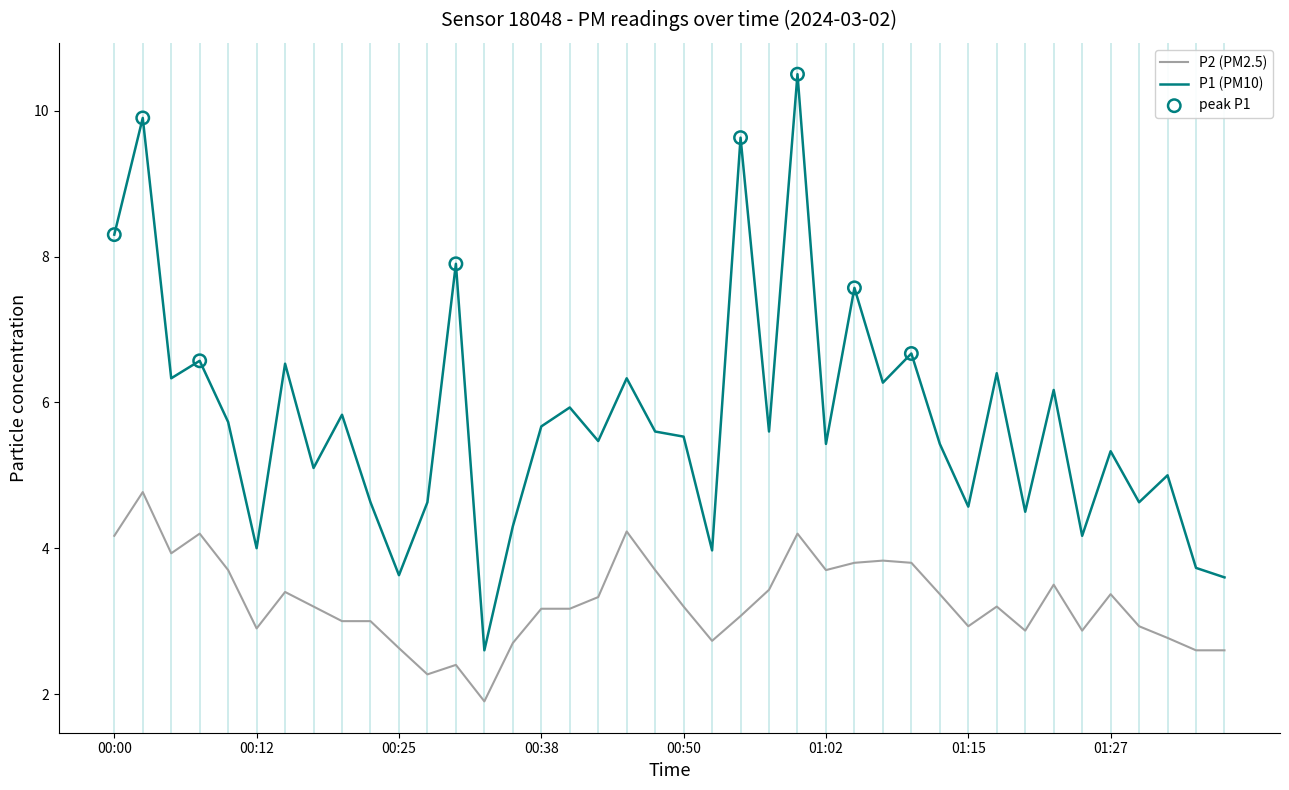

Which series has the largest range (max minus min)?

P1 (PM10)